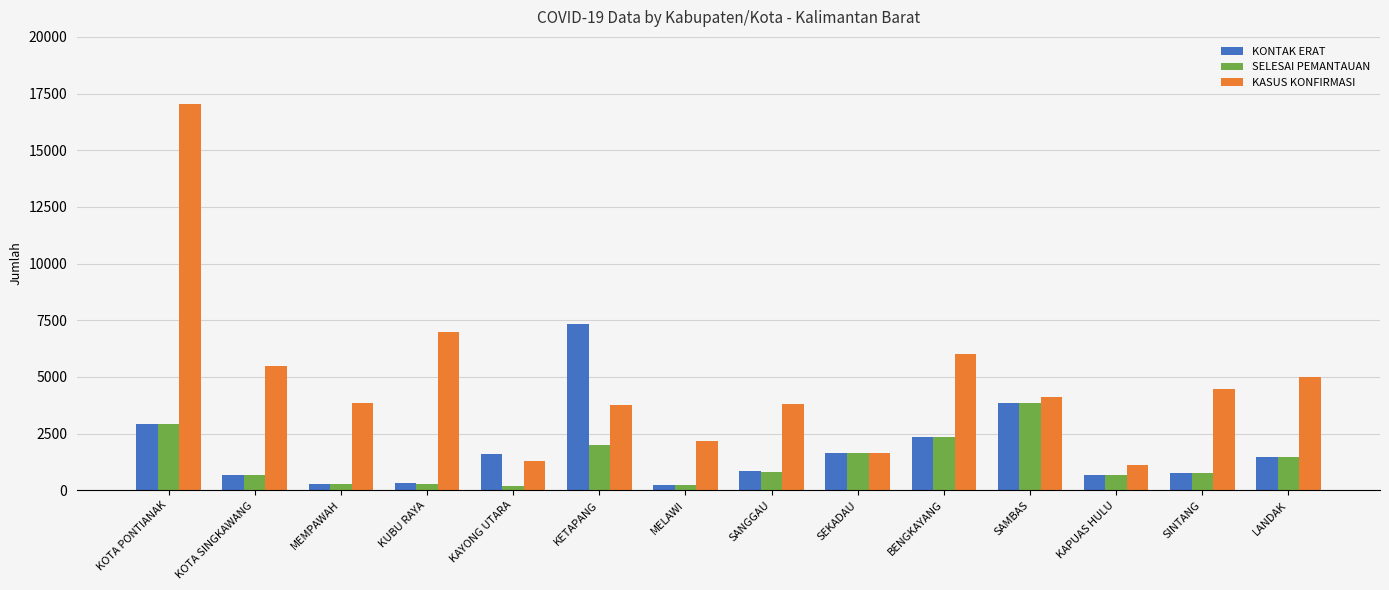

At which category is the sum across all series the highest?

KOTA PONTIANAK